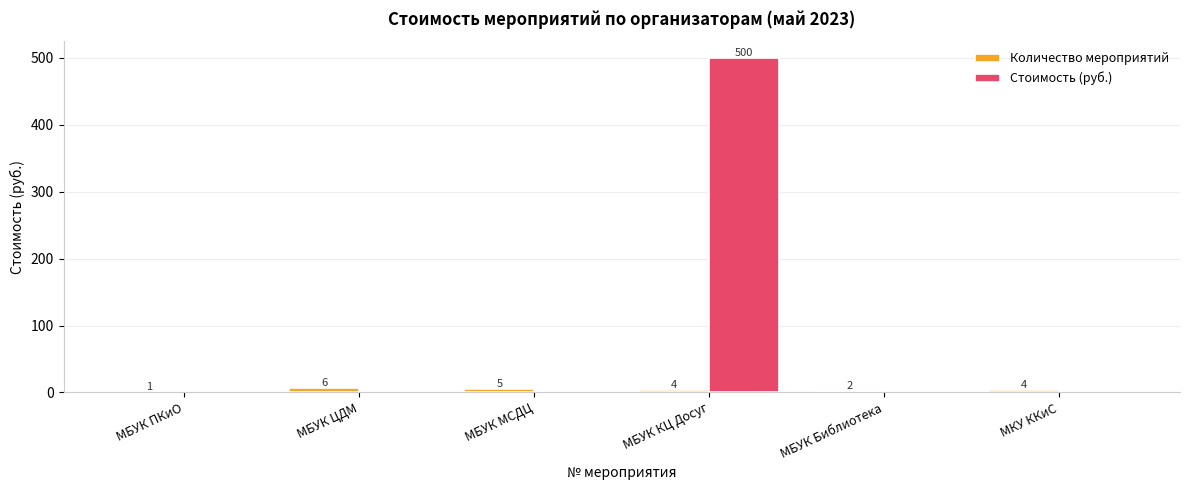

The value of Стоимость (руб.) at МБУК ЦДМ is -200. True or false?

False